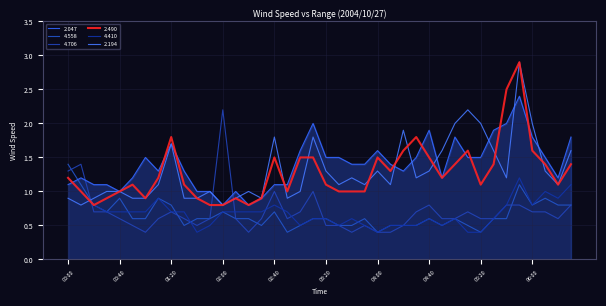

List the series in order of their peak value, highest first.

2.490, 2.194, 2.047, 4.706, 4.558, 4.410